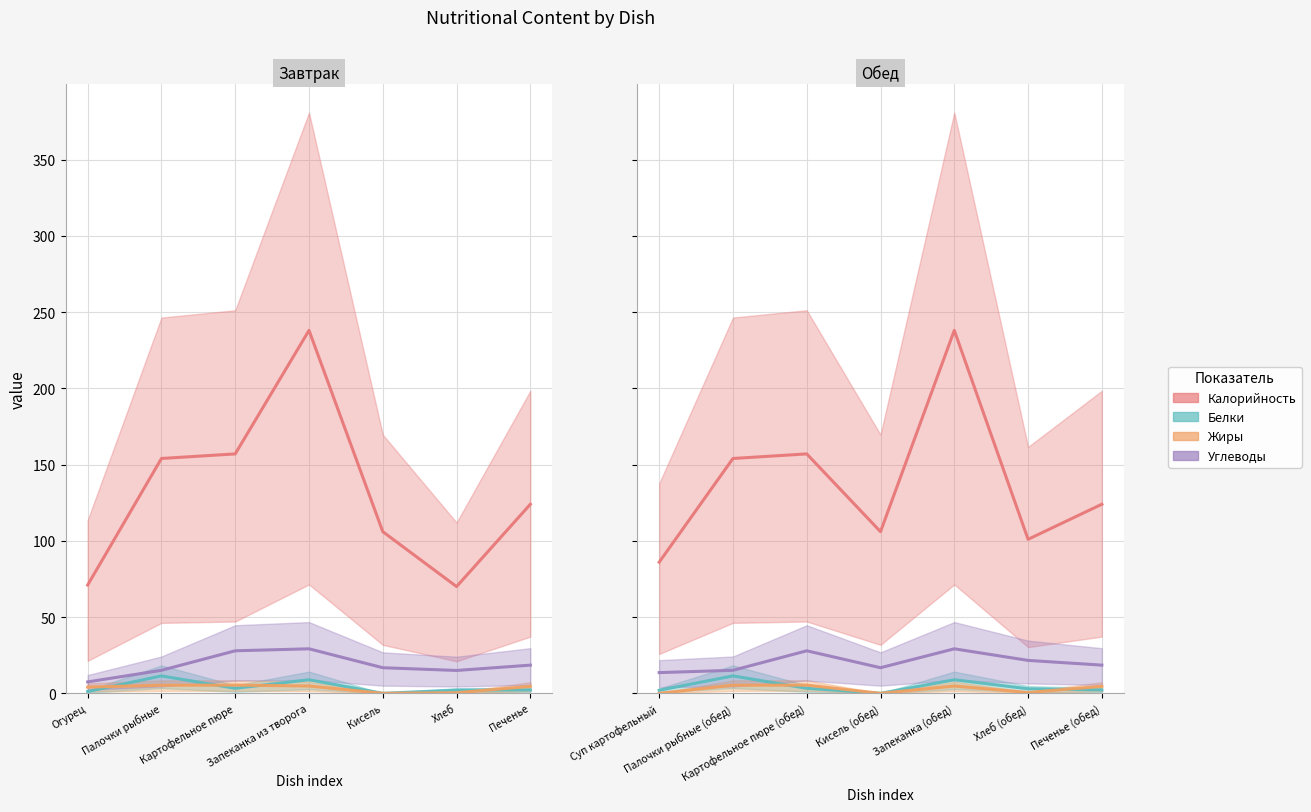

At Кисель (обед), list the series in order from largest to smallest.

Калорийность, Углеводы, Белки, Жиры